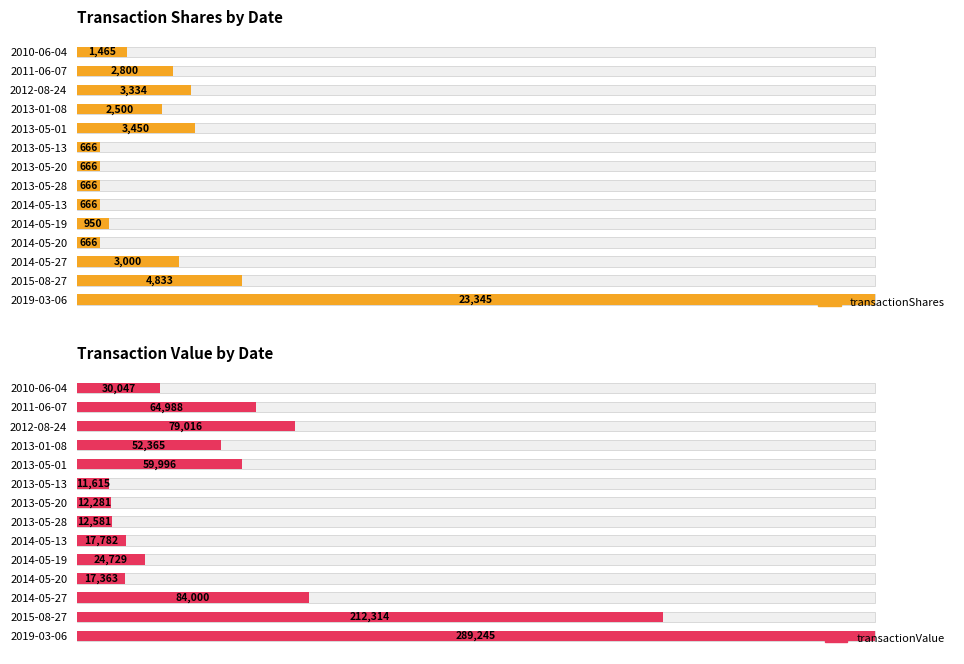

List the series in order of their overall mean, lowest first.

transactionShares, transactionValue